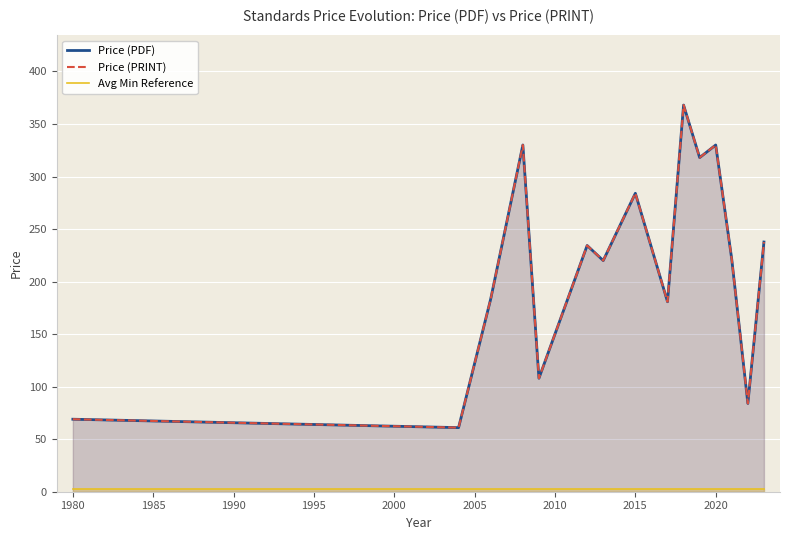

At how many categories does at least one series exceed 165?

11